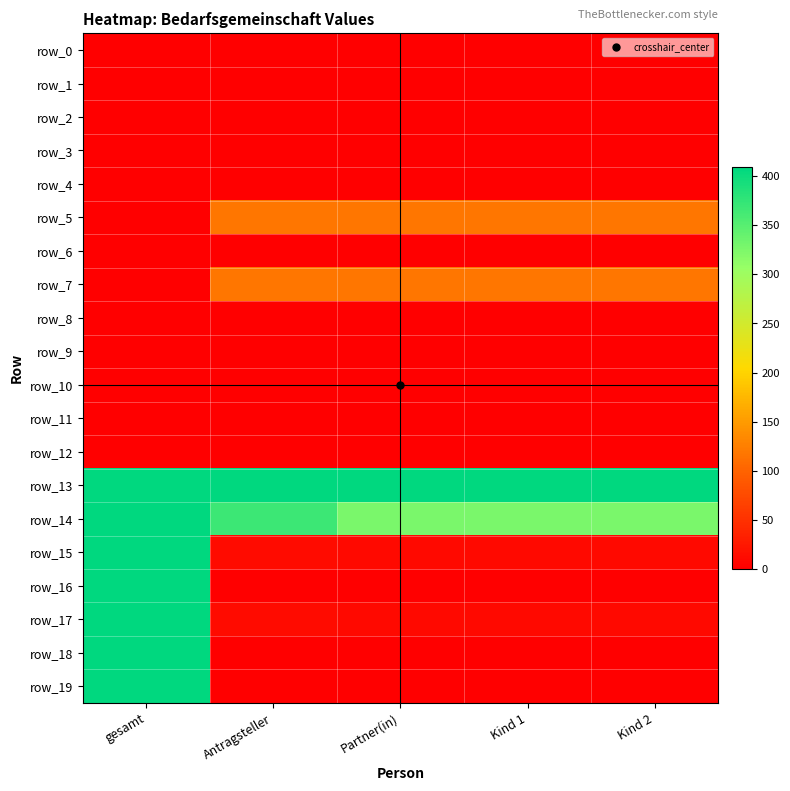

How many data points does each series have?

5